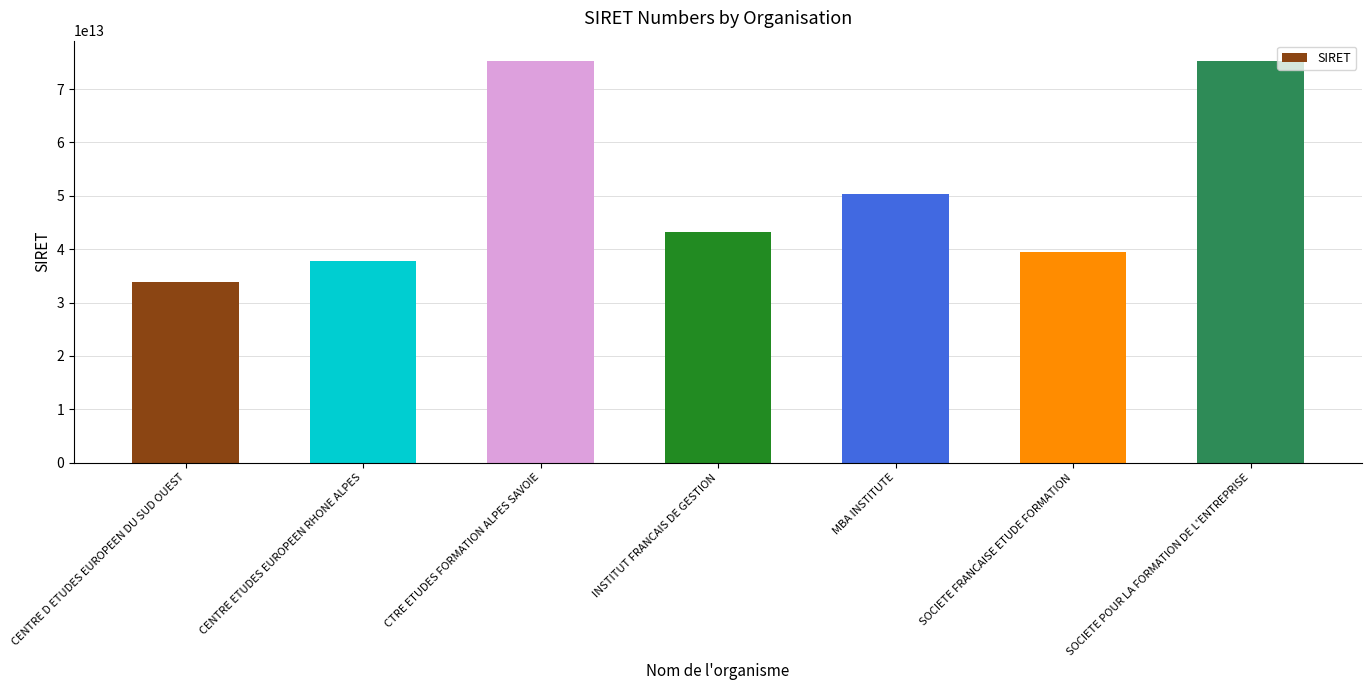

The chart shows a value of 39512947100086 at SOCIETE FRANCAISE ETUDE FORMATION. True or false?

True